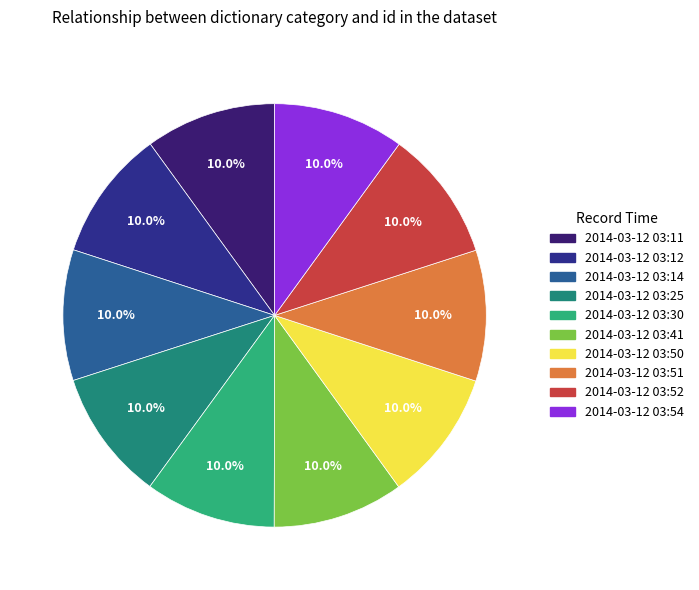

What portion of the pie excludes 2014-03-12 03:12?

90.0%